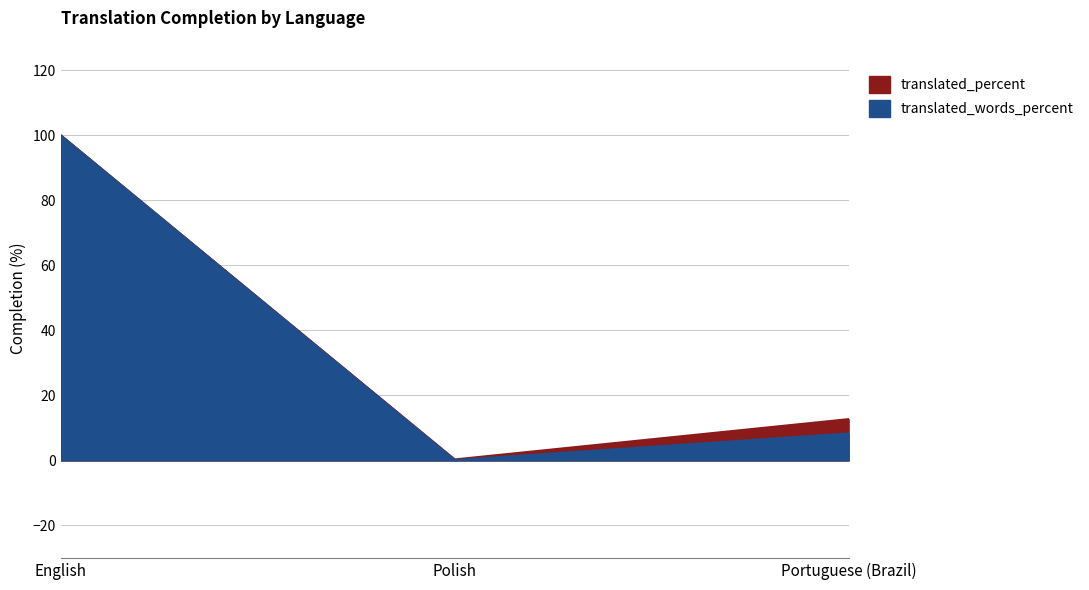

Rank the series by their maximum value, from lowest to highest.

translated_percent, translated_words_percent